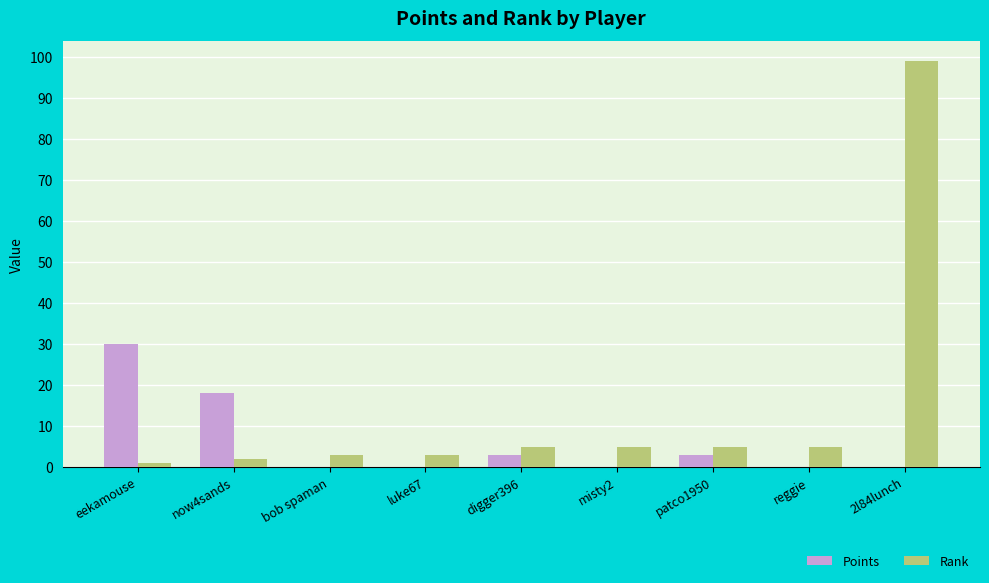

What is the maximum value shown in the chart?

99